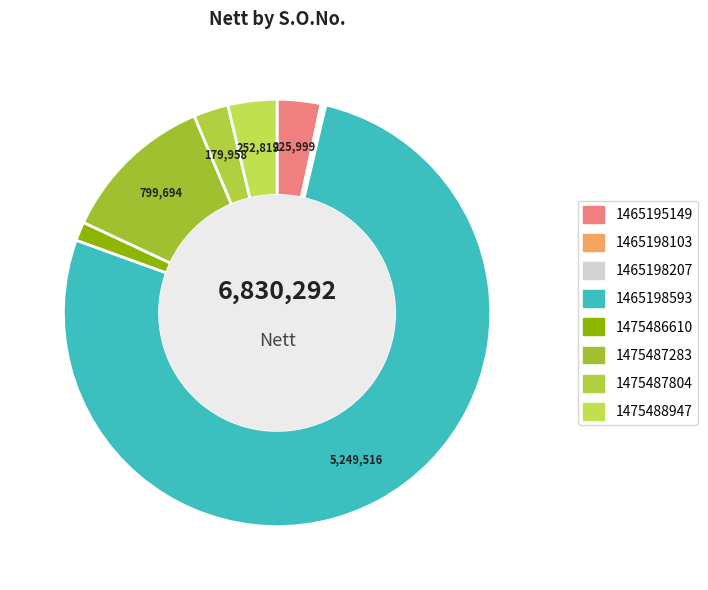

Is it true that 1475488947 is 1% of the pie?

False